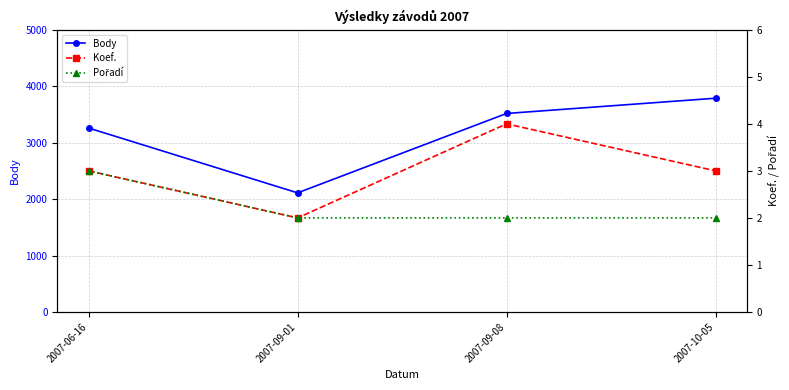

Is the value of Koef. at 2007-06-16 greater than the value of Body at 2007-09-08?

No